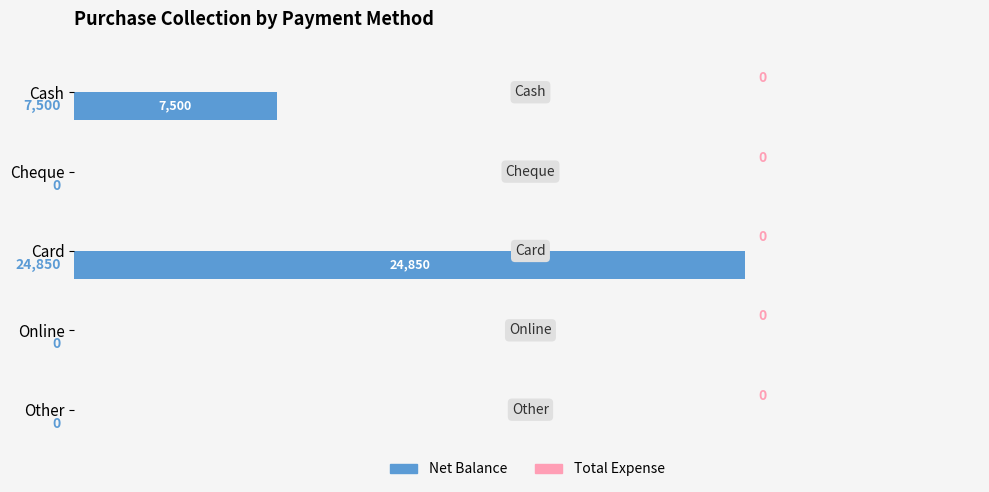

What is the sum of the values at Online and Card?

1.0